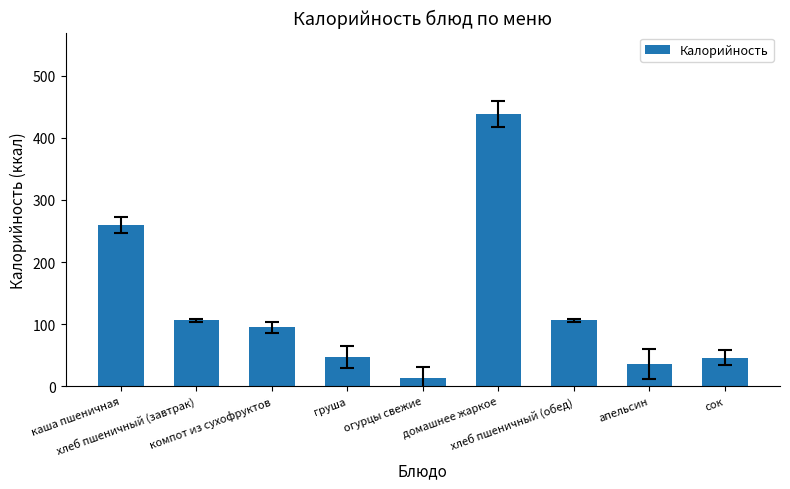

What is the maximum value shown in the chart?

438